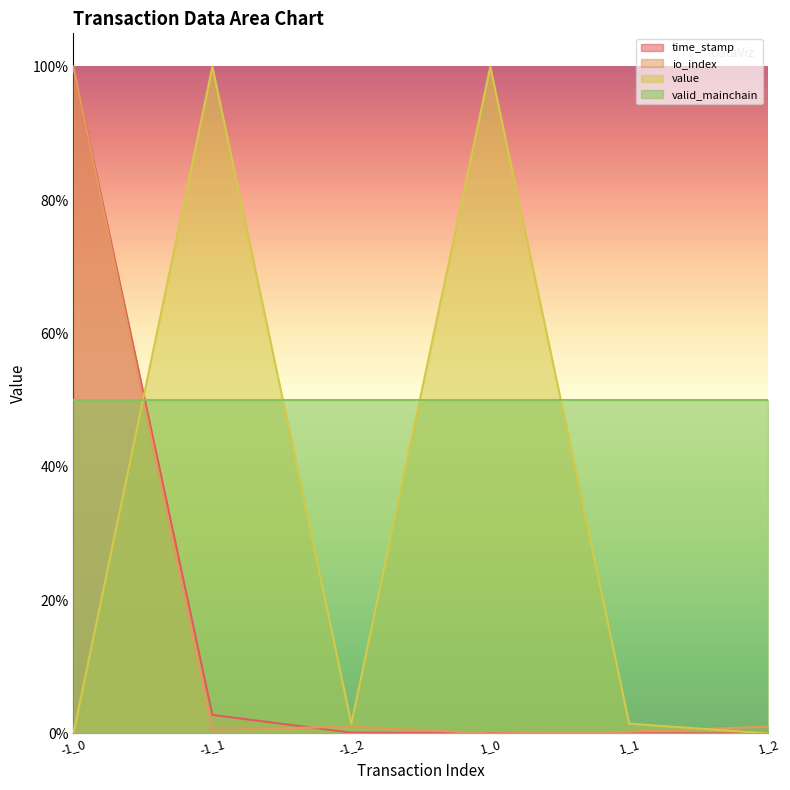

Where is value nearest to the value 0?

-1_0